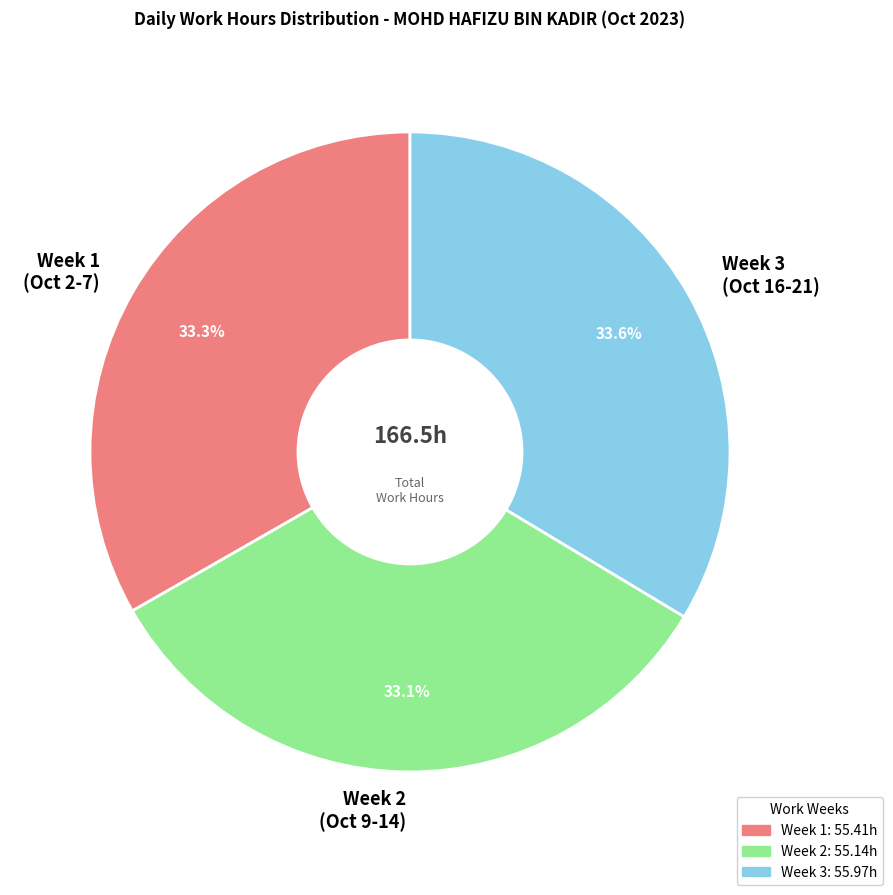

Combined, do Week 2 (Oct 9-14) and Week 3 (Oct 16-21) account for over 50%?

Yes